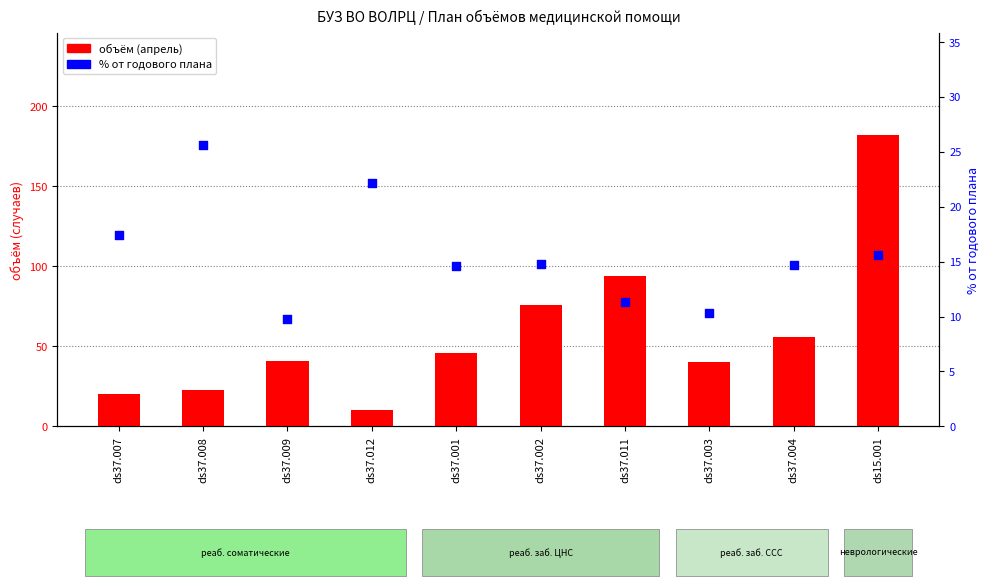

Which series has the largest total across all categories?

апрель (объём)